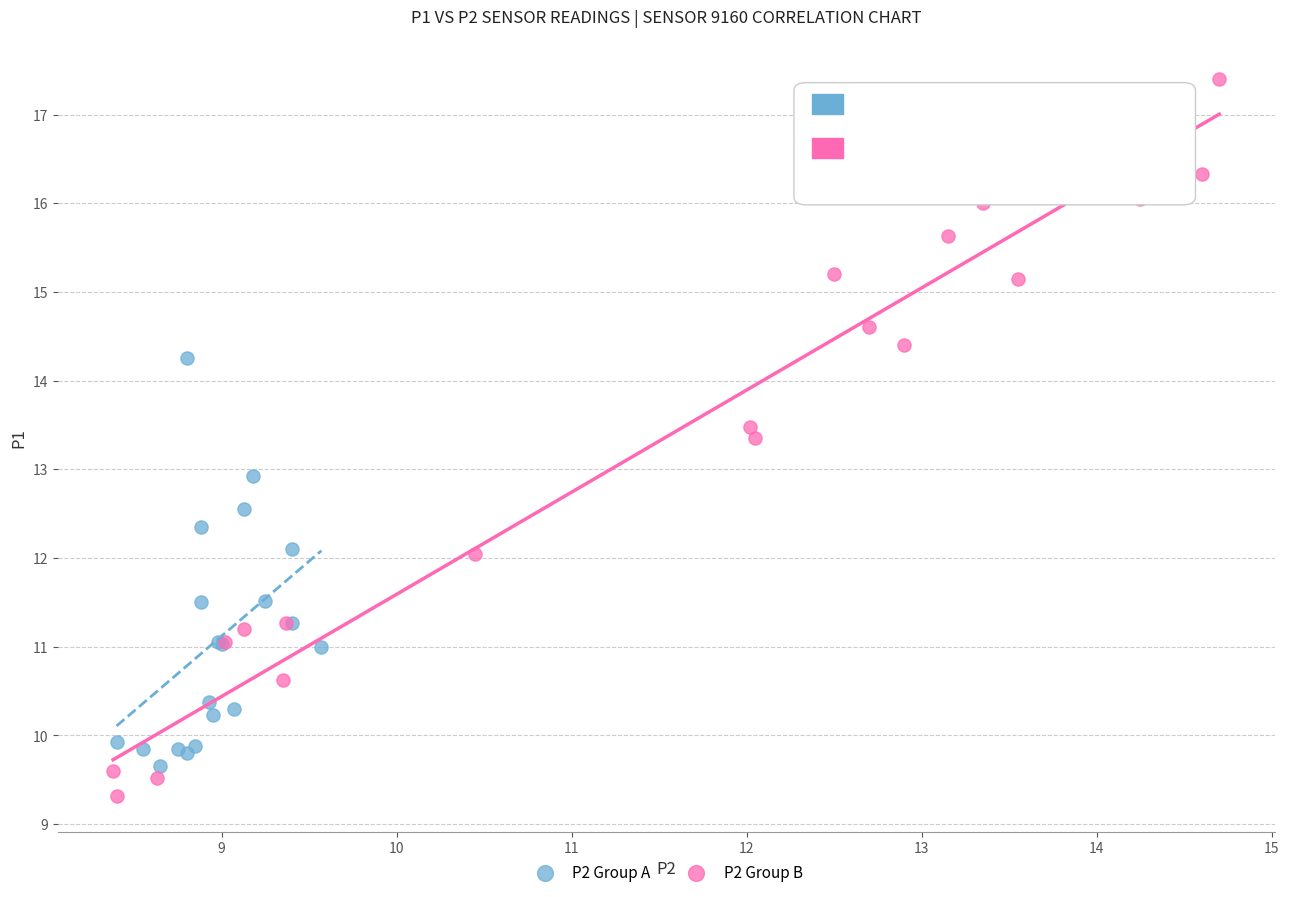

Which series has the widest spread of Y values?

P2 Group B